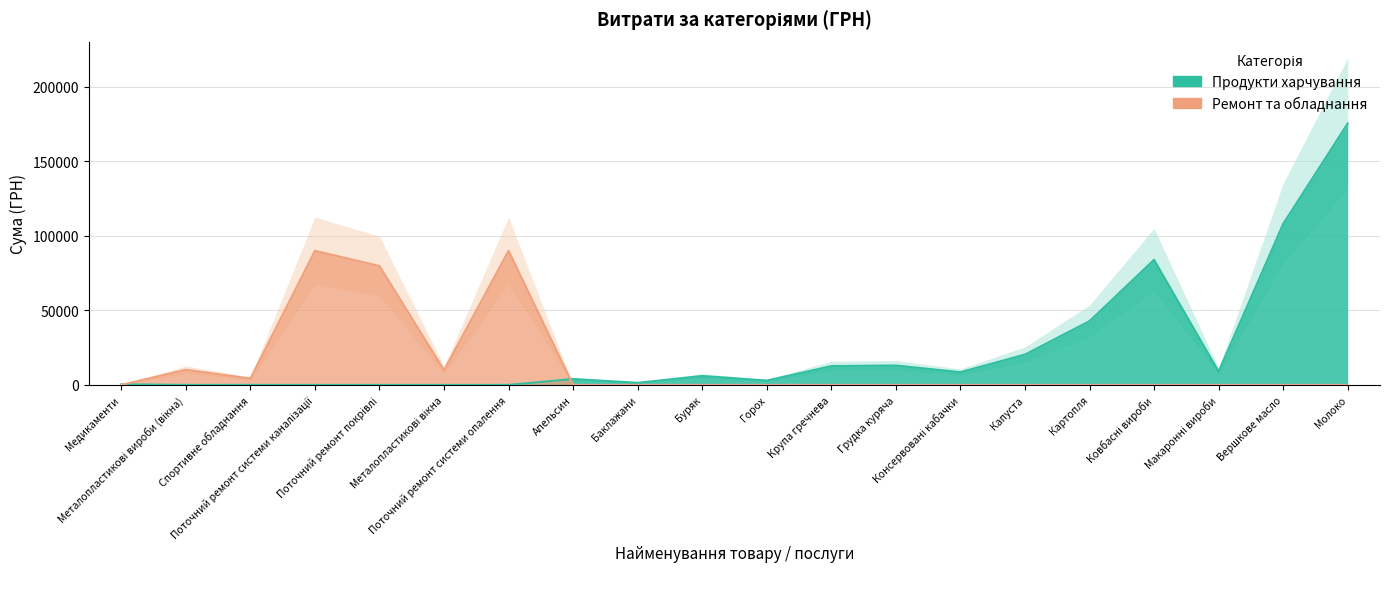

At which category does the chart reach its peak across all series?

Молоко